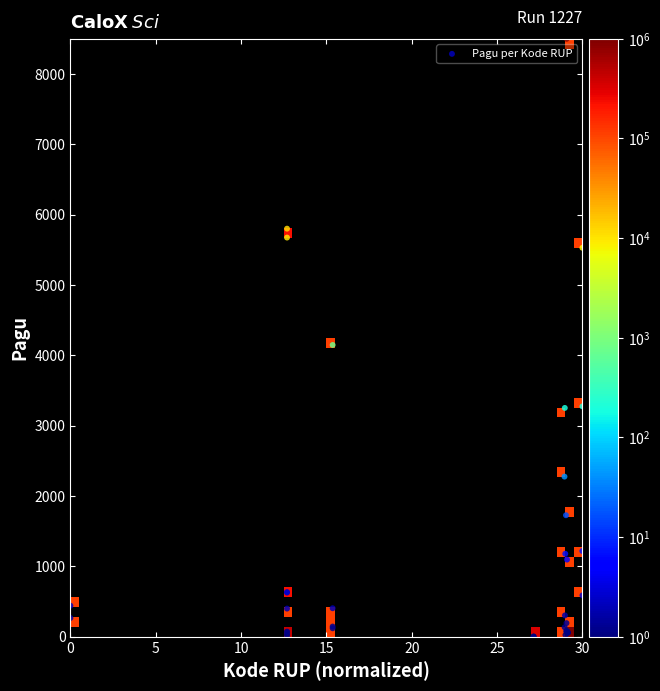

What Y value in the scatter plot is closest to 4250?

4147.6